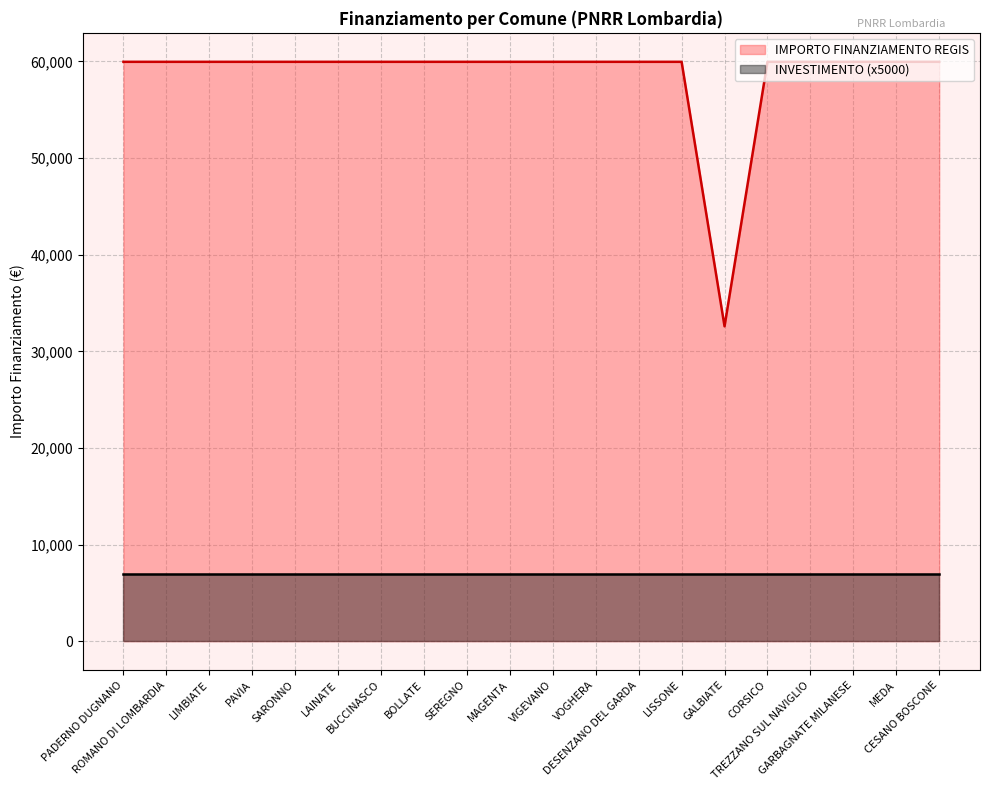

Reading left to right, extract all data points from this chart.

59966	59966	59966	59966	59966	59966	59966	59966	59966	59966	59966	59966	59966	59966	32589	59966	59966	59966	59966	59966